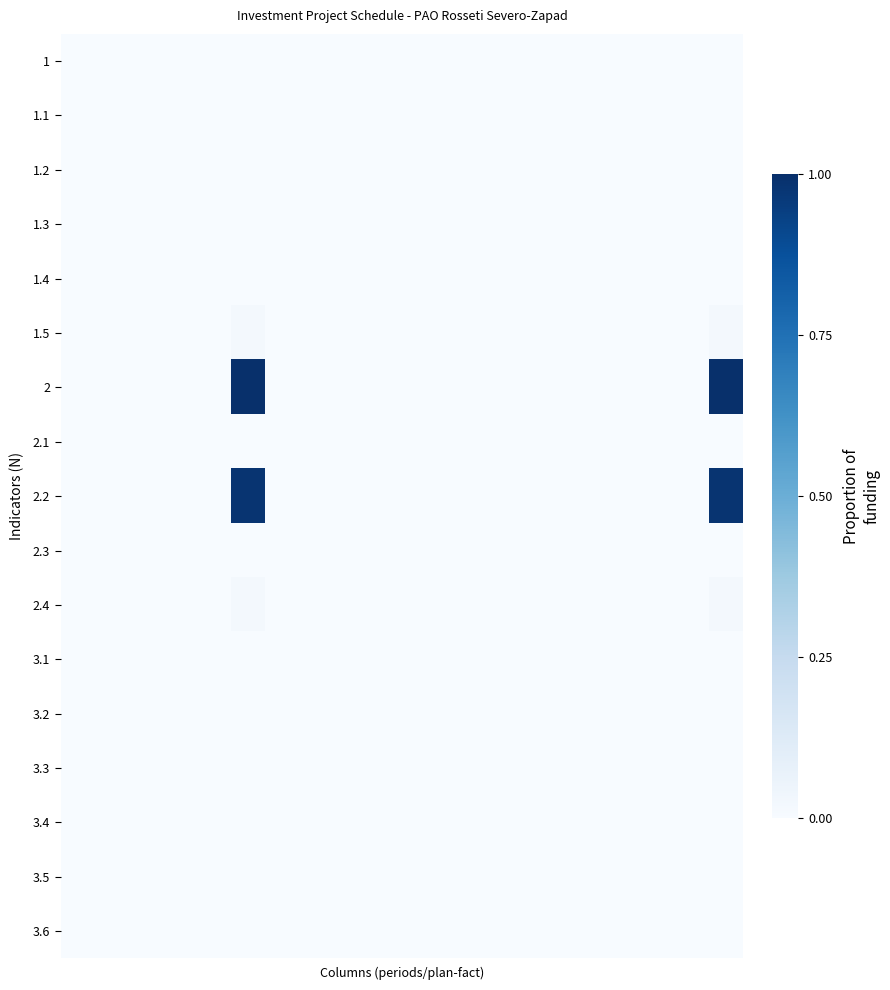

List the series in order of their peak value, highest first.

2, 2.2, 1.5, 2.4, 1, 1.1, 1.2, 1.3, 1.4, 2.1, 2.3, 3.1, 3.2, 3.3, 3.4, 3.5, 3.6